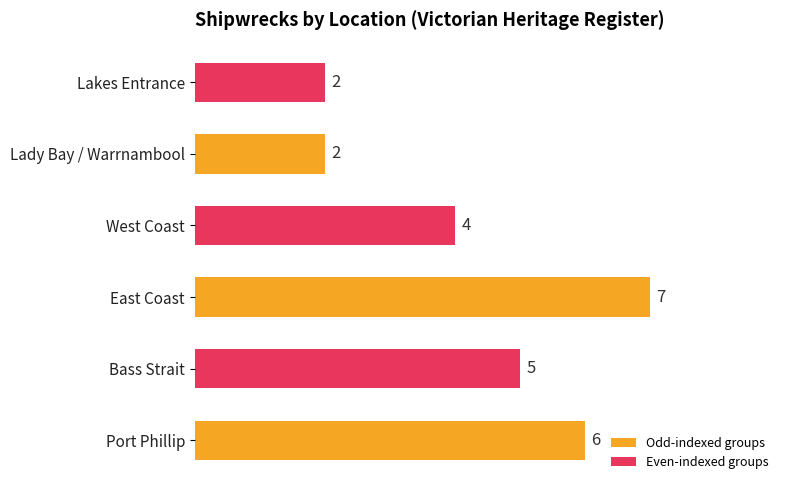

At which category does the chart reach its peak across all series?

East Coast